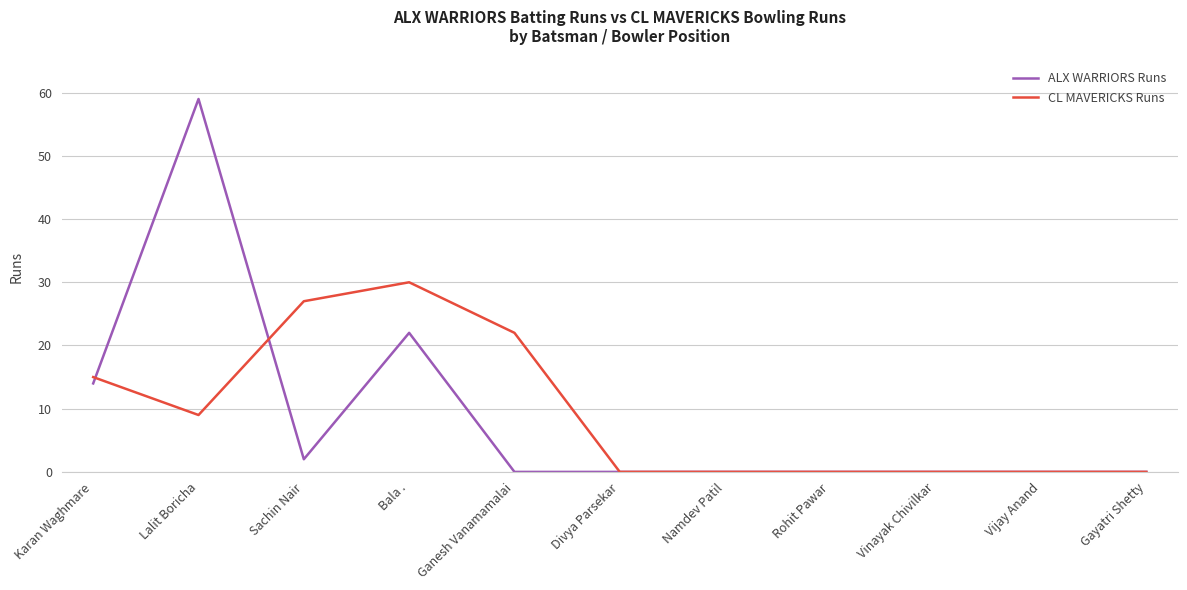

Which series has the largest total across all categories?

CL MAVERICKS Runs